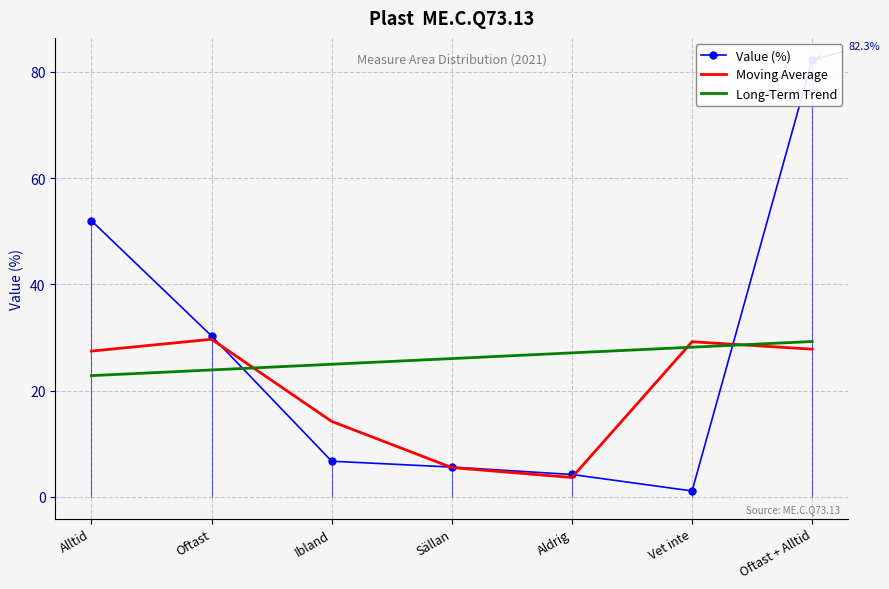

Reading left to right, extract all data points from this chart.

Value (%): 52.0	30.3	6.7	5.6	4.2	1.1	82.3
Moving Average: 27.4	29.7	14.2	5.5	3.6	29.2	27.8
Long-Term Trend: 22.8	23.9	25.0	26.0	27.1	28.2	29.2